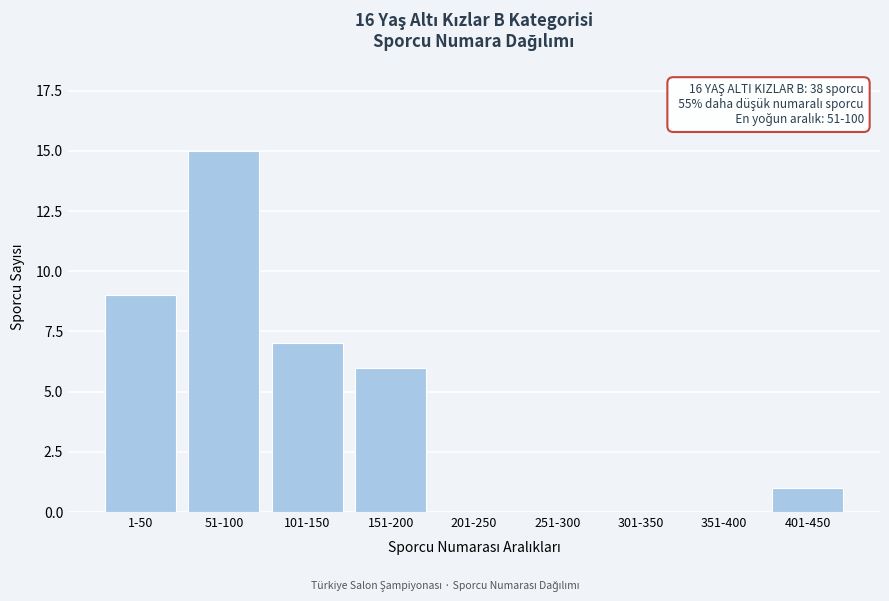

Reading right to left, transcribe all the data shown in this chart.

401-450=1	351-400=0	301-350=0	251-300=0	201-250=0	151-200=6	101-150=7	51-100=15	1-50=9